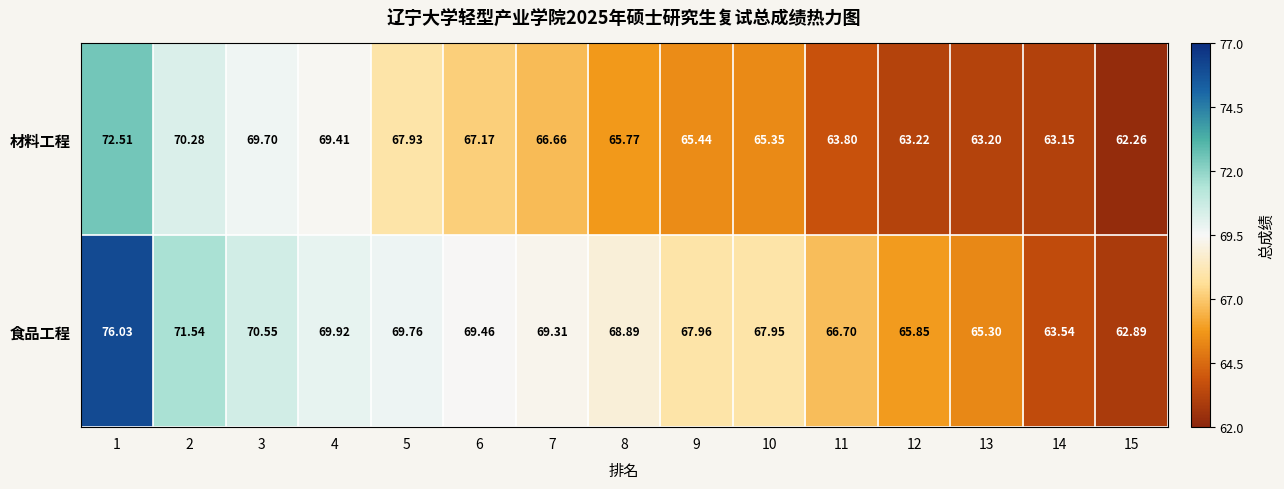

At how many categories does at least one series exceed 63?

14